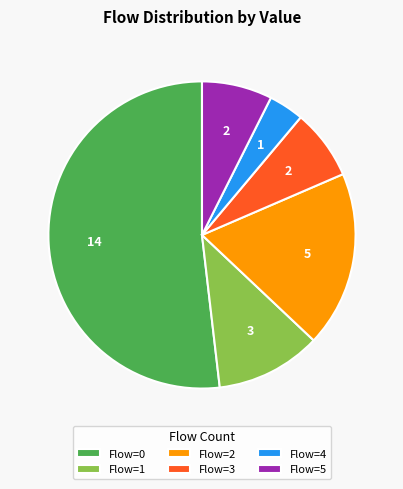

Which category has the smallest portion of the pie?

Flow=4